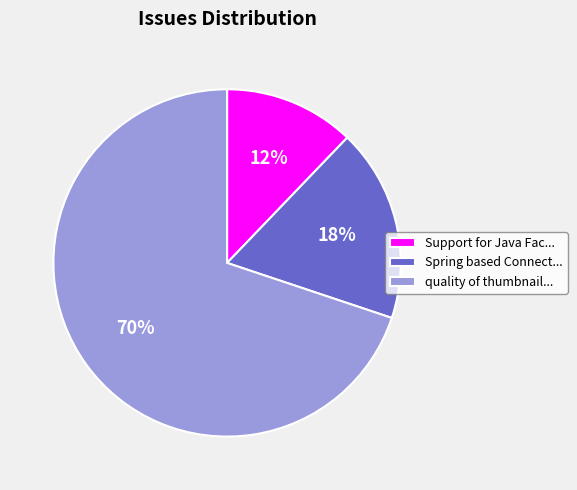

Count the number of slices in the pie.

3